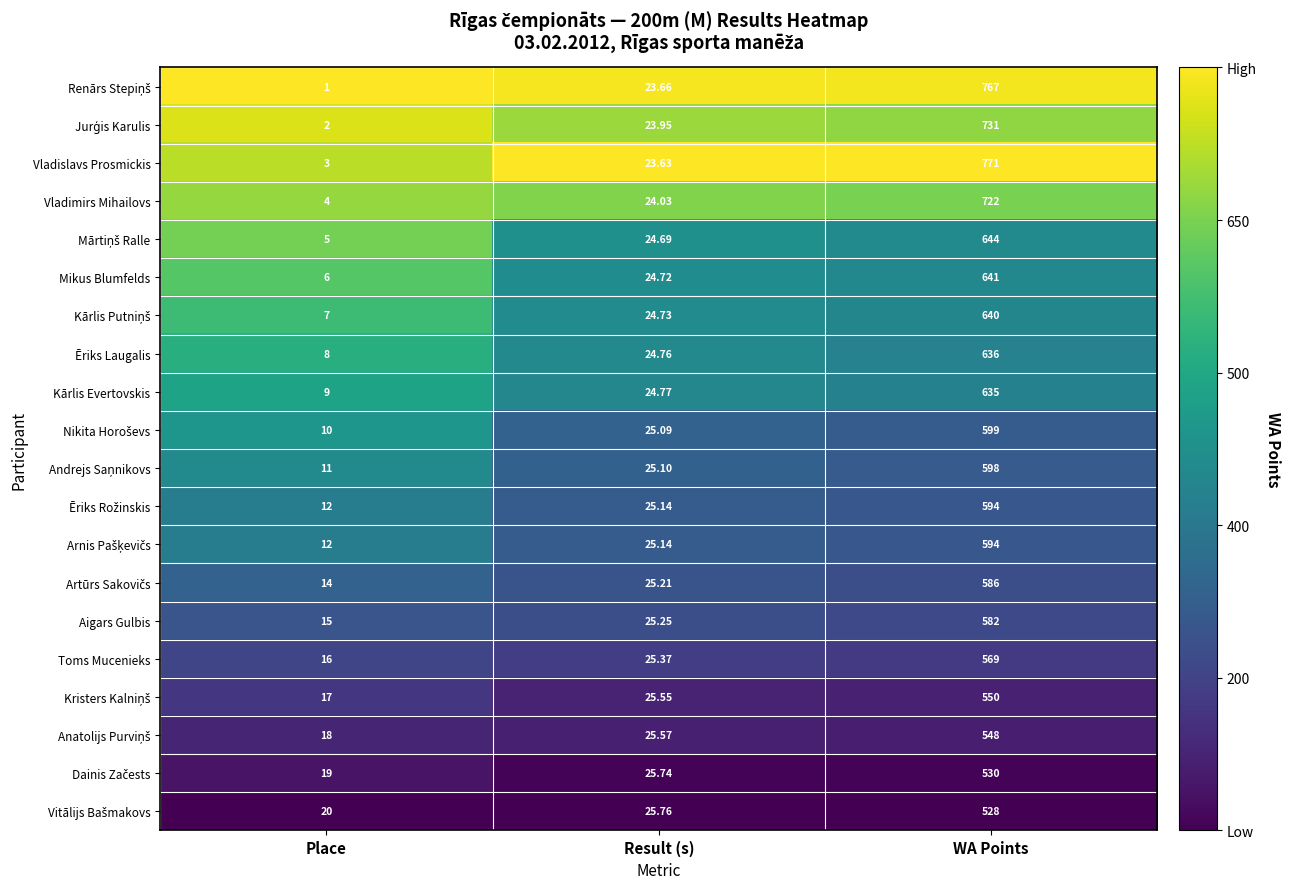

What is the difference between the highest and lowest values at WA Points?

243.0